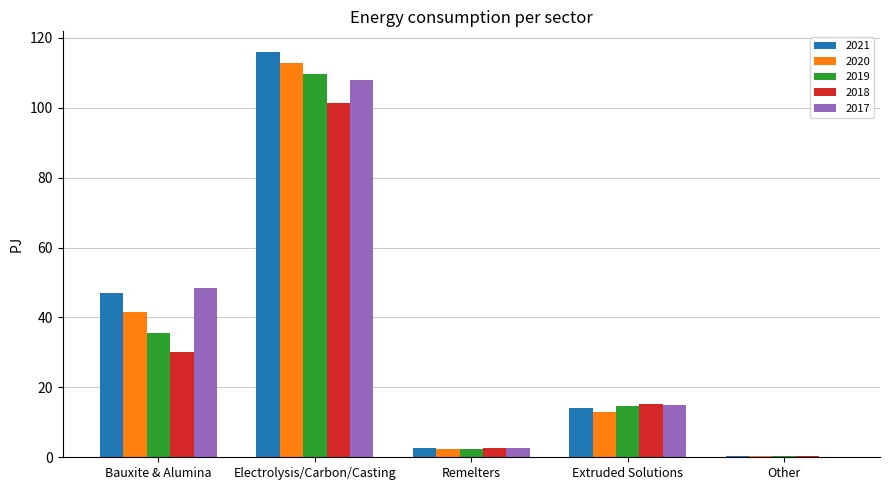

Reading left to right, extract all data points from this chart.

2021: 47.1	116.1	2.7	14.1	0.3
2020: 41.6	112.9	2.4	13.0	0.3
2019: 35.7	109.6	2.4	14.8	0.2
2018: 30.2	101.4	2.6	15.4	0.2
2017: 48.4	108.0	2.7	14.9	0.2